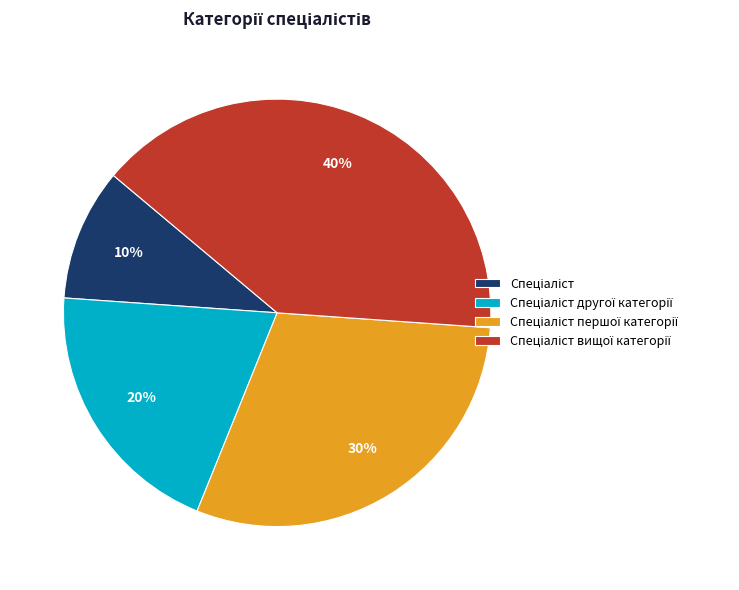

Is there any slice that represents more than half of the pie?

No